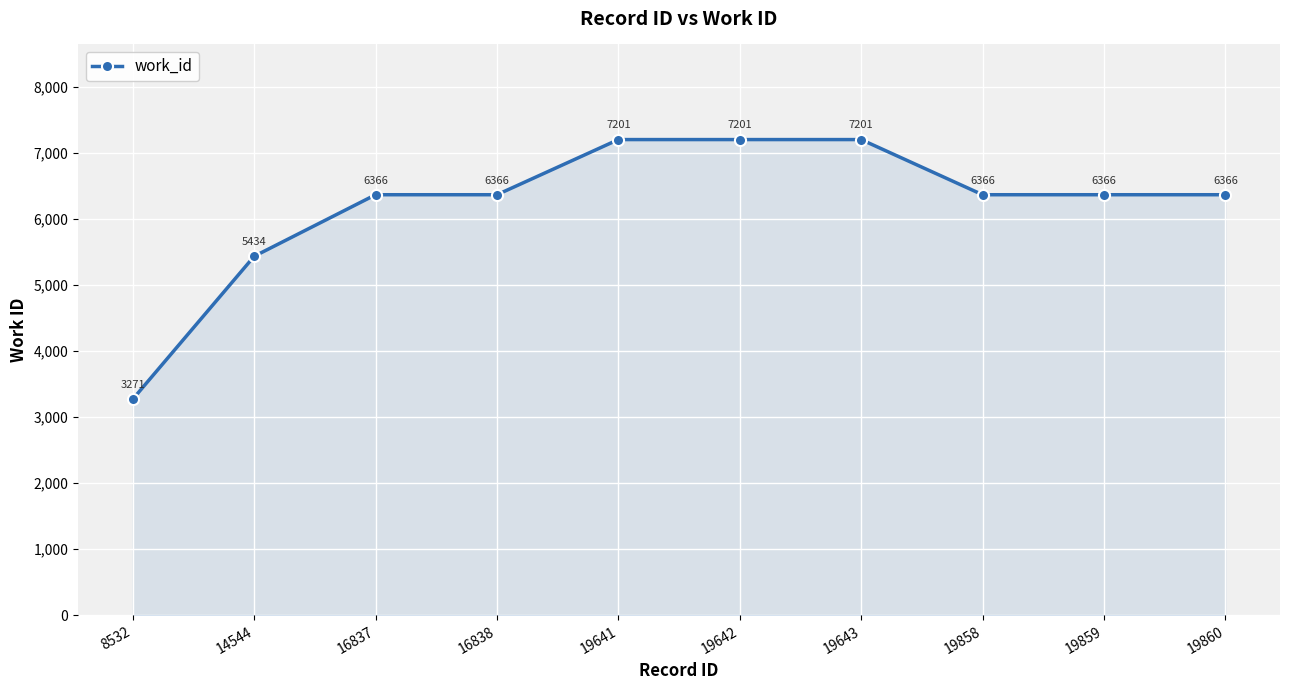

Reading left to right, transcribe all the data shown in this chart.

3271	5434	6366	6366	7201	7201	7201	6366	6366	6366